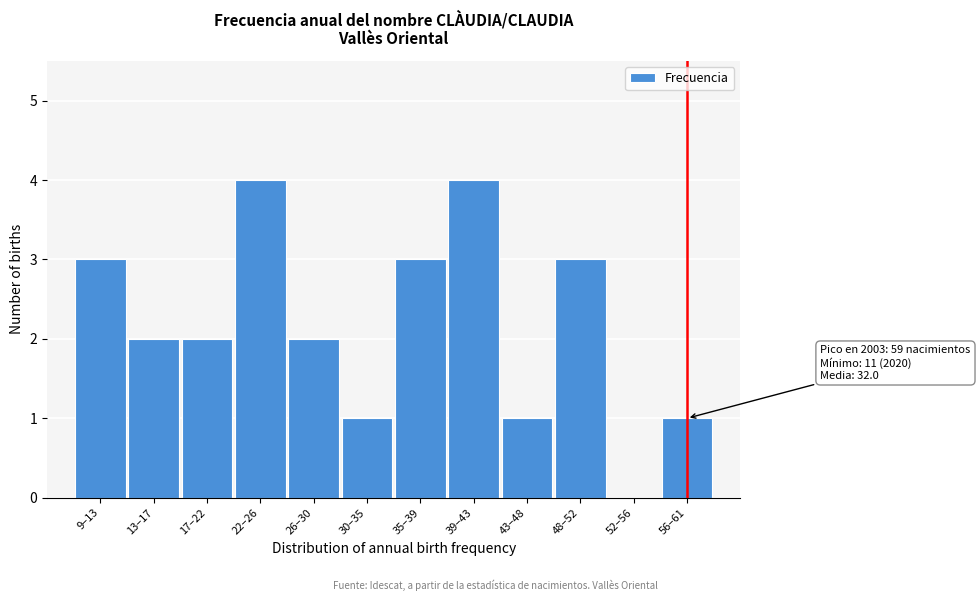

Reading left to right, transcribe all the data shown in this chart.

9–13=3	13–17=2	17–22=2	22–26=4	26–30=2	30–35=1	35–39=3	39–43=4	43–48=1	48–52=3	52–56=0	56–61=1